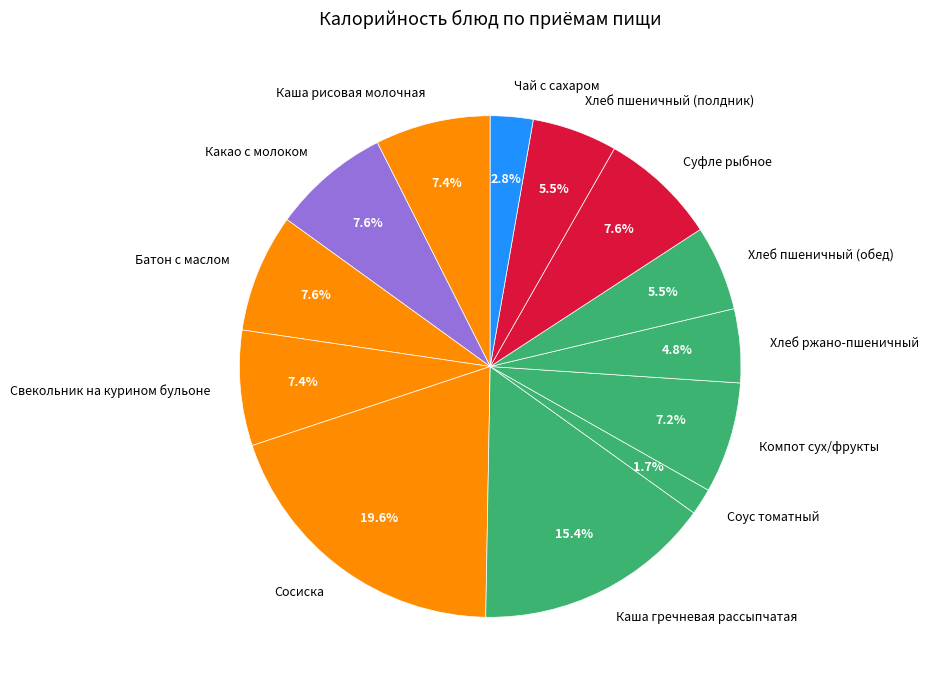

What percentage is the Соус томатный slice, to the nearest percent?

2%